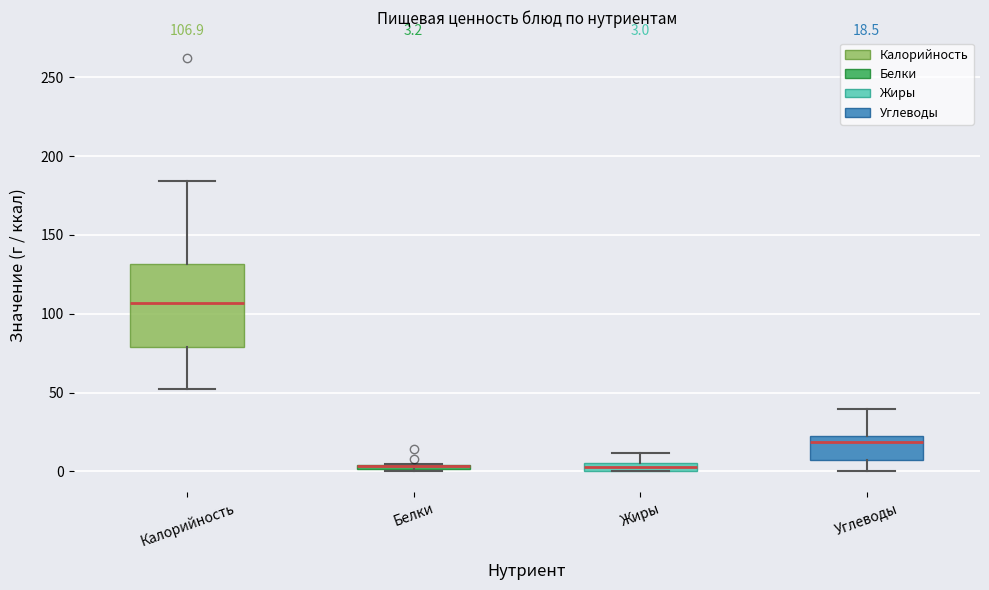

Which box is the tallest, from its lower edge to its upper edge?

Калорийность